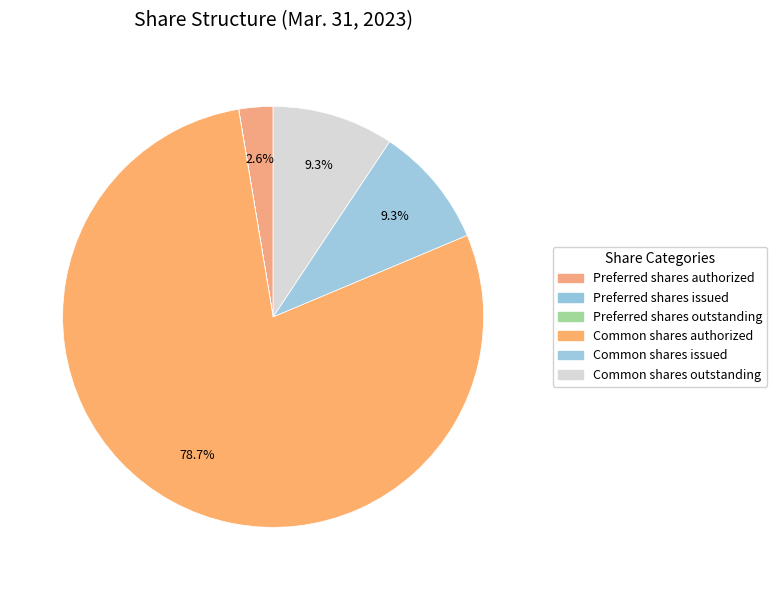

What percentage is the Common shares outstanding slice, to the nearest percent?

9%